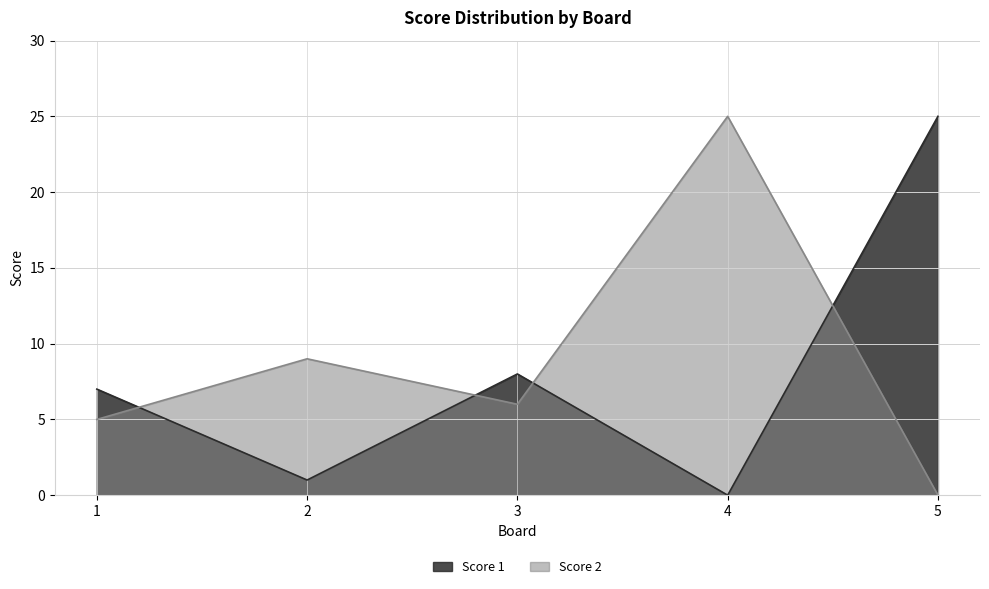

At how many categories does at least one series exceed 18?

2